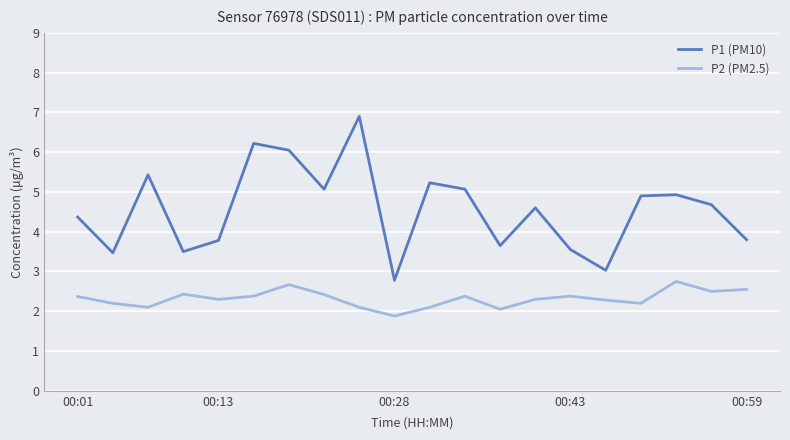

What is the minimum value for P2 (PM2.5)?

1.9